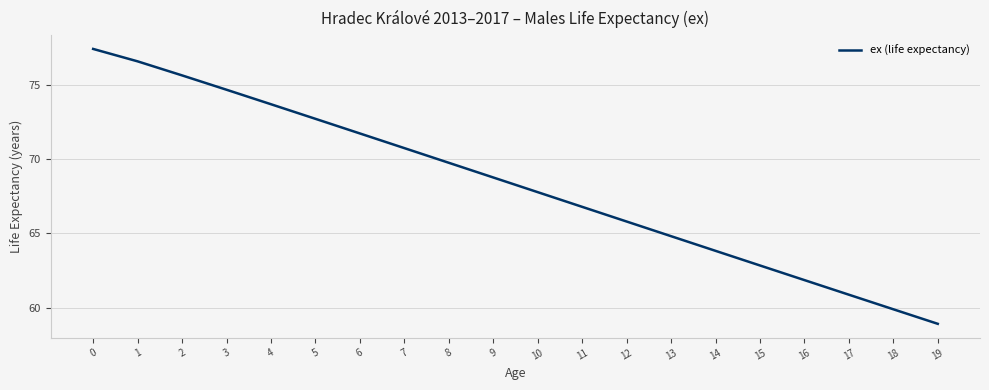

What is the change in value from 0 to 19?

-18.5